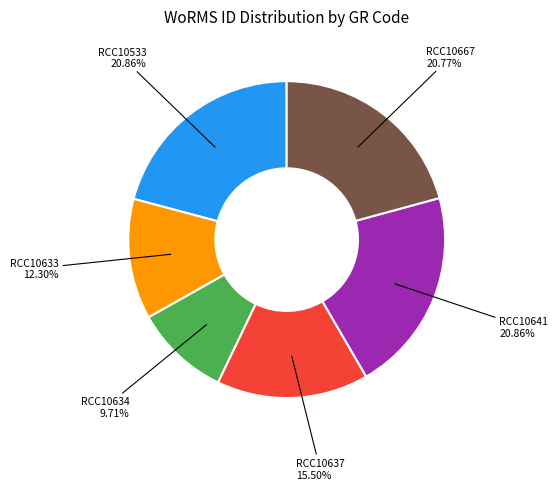

Does any single category account for the majority?

No